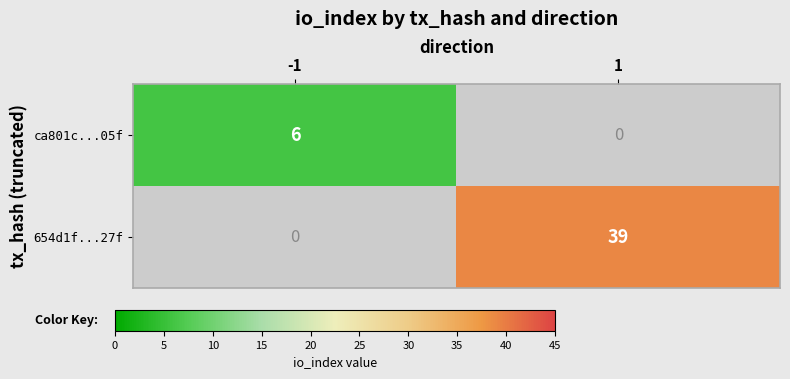

Is it true that 654d1f...27f equals 24 at 1?

False